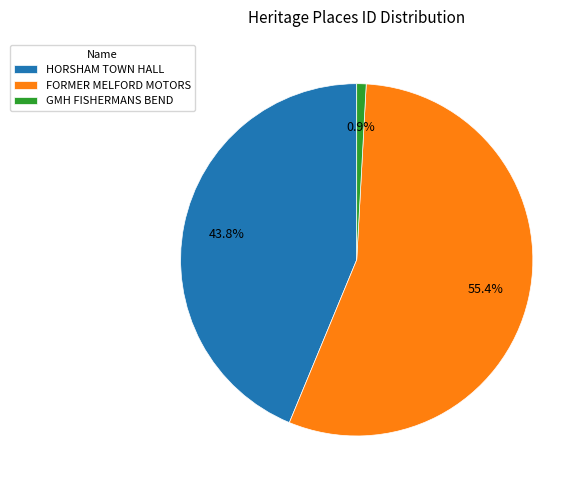

Combined, do HORSHAM TOWN HALL and FORMER MELFORD MOTORS account for over 50%?

Yes